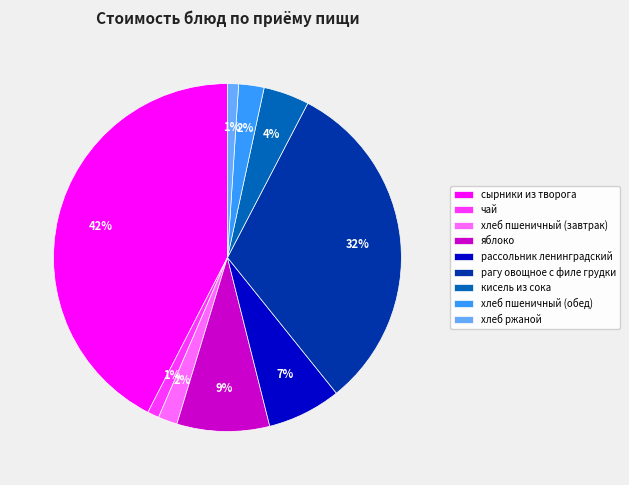

Combined, do хлеб пшеничный (обед) and рагу овощное с филе грудки account for over 50%?

No